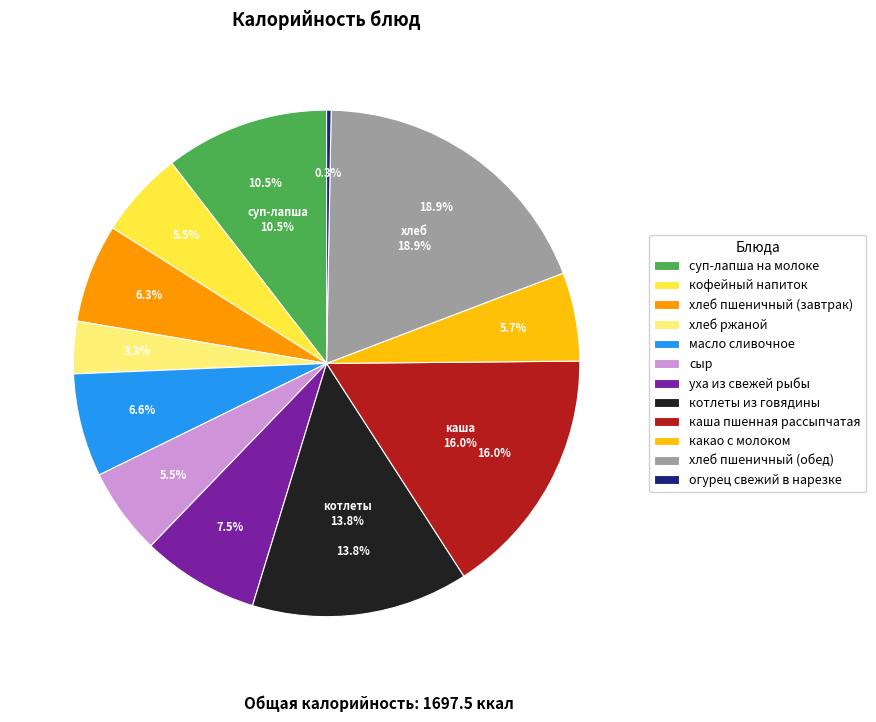

Which slice is the smallest?

огурец свежий в нарезке